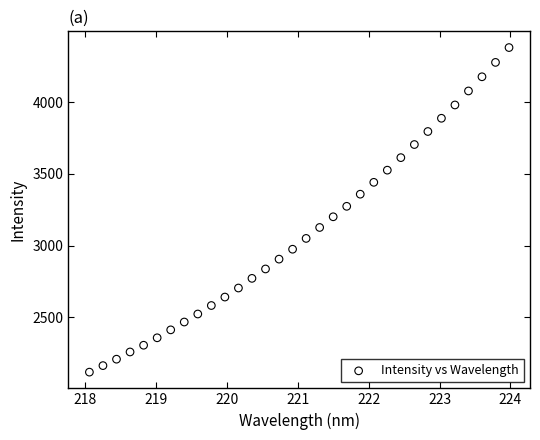

What is the range of Y values (max minus min)?

2265.4